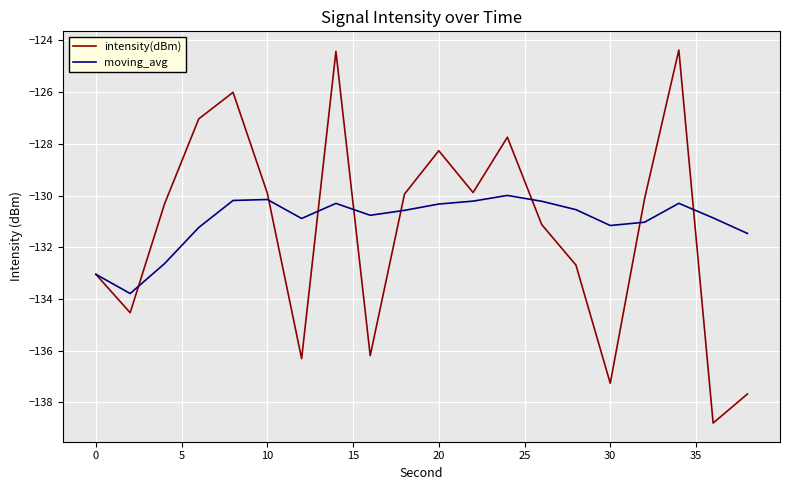

What is the maximum value shown in the chart?

-124.4